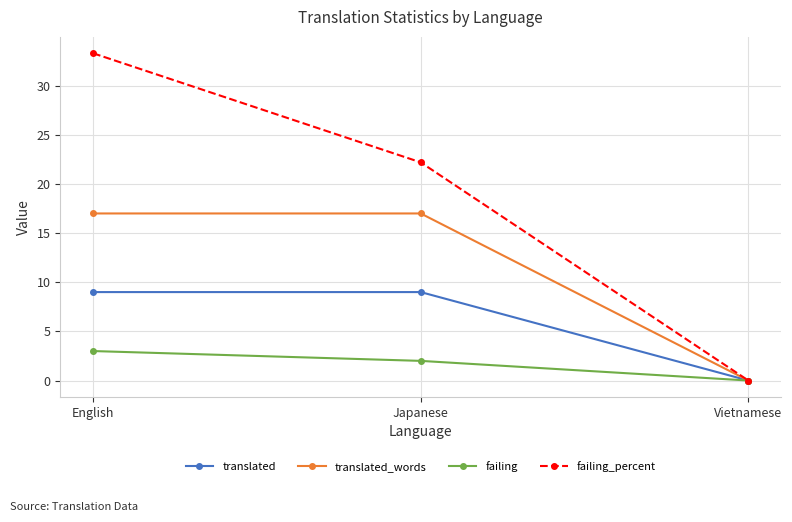

Which series has the widest spread of values?

failing_percent